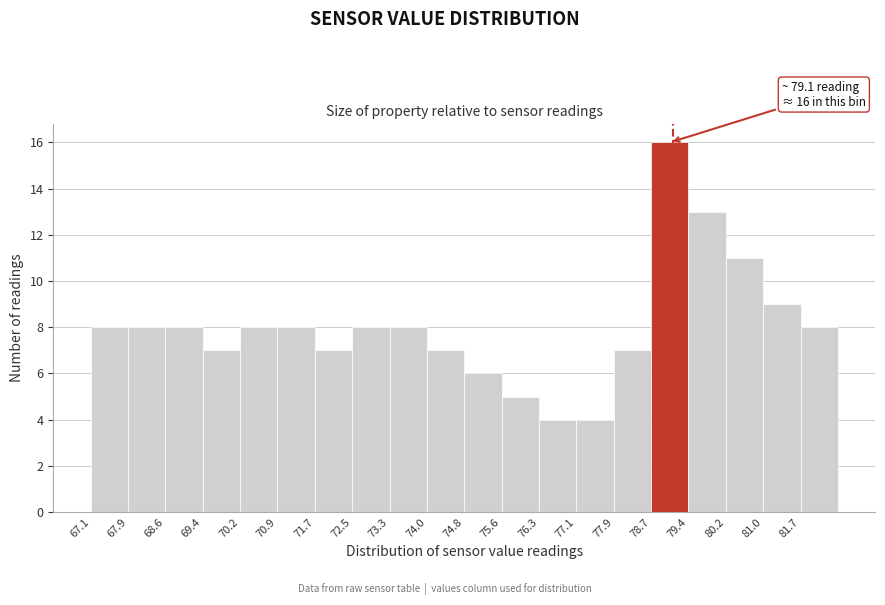

Over which range of the x-axis is the bar tallest?

78.65 to 79.42